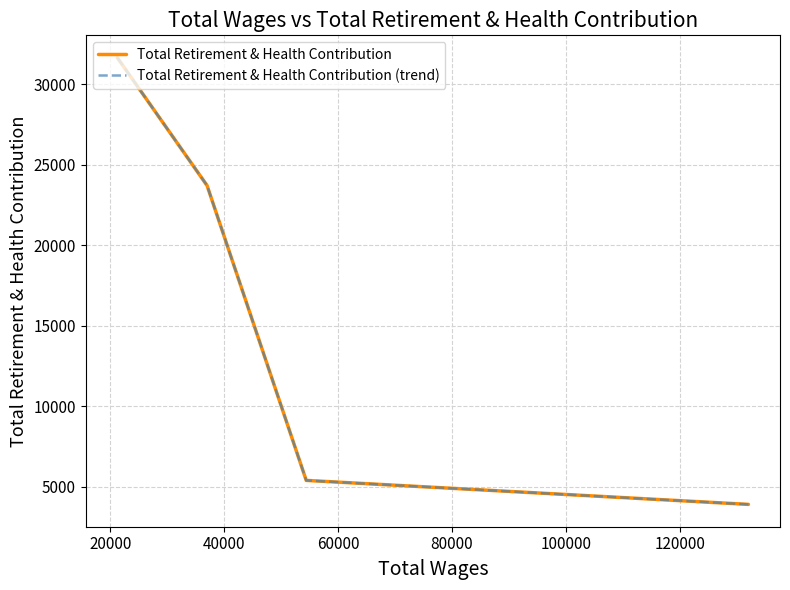

True or false: Total Retirement & Health Contribution (trend) and Total Retirement & Health Contribution intersect in this chart.

False